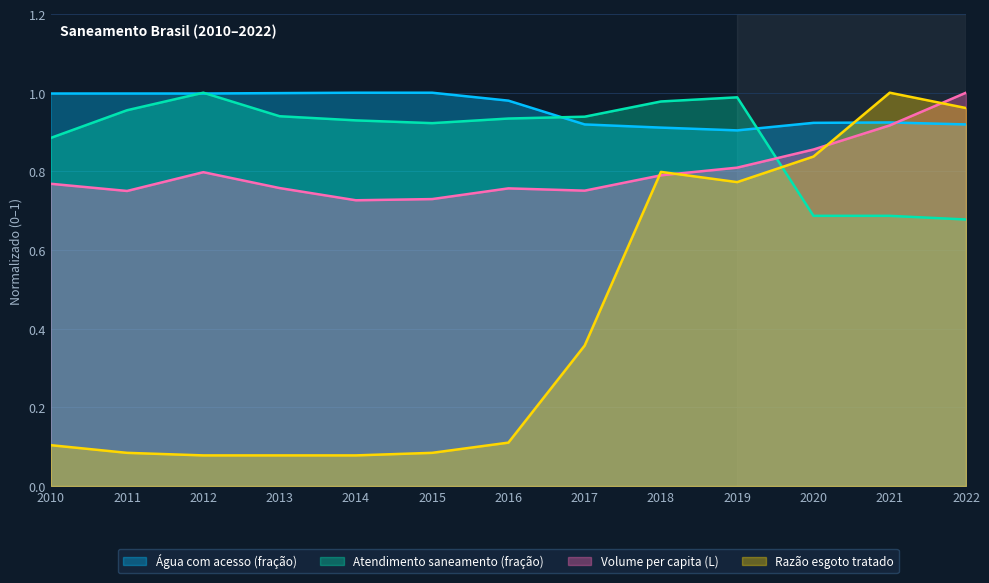

What is the spread (max minus min) of values at 2016?

0.9